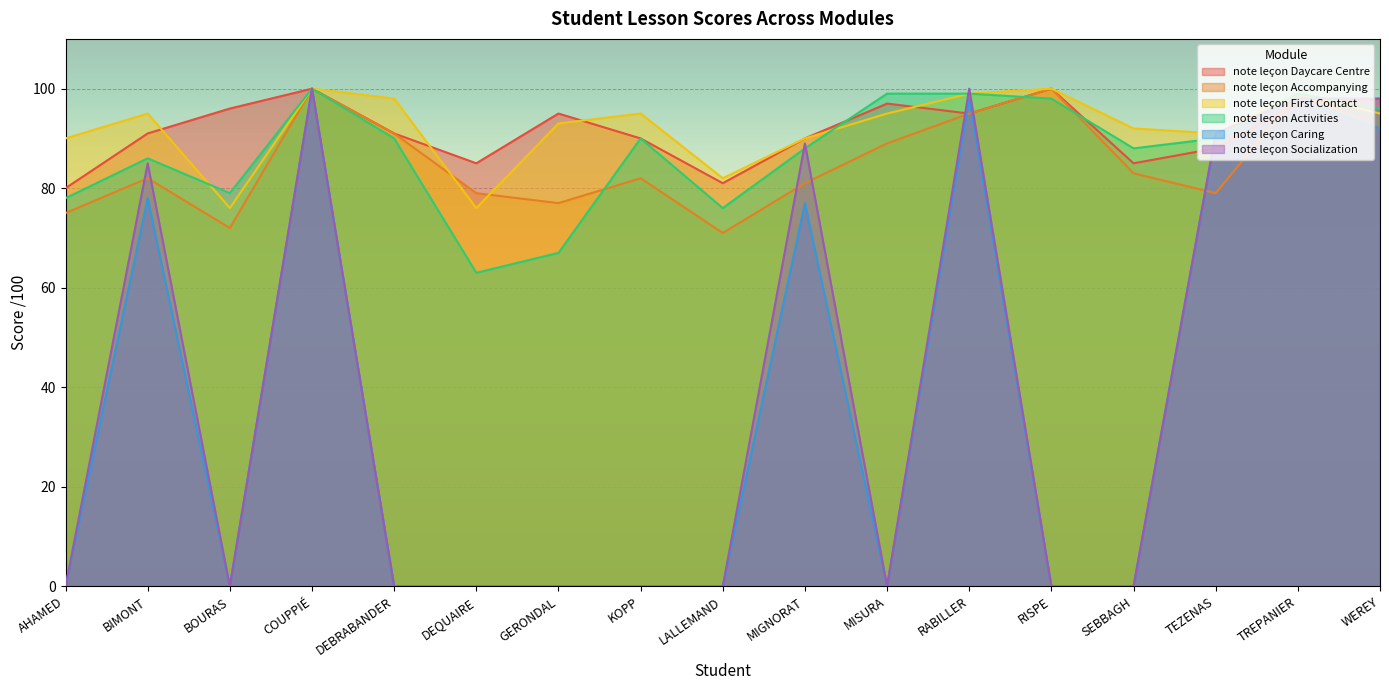

Reading left to right, what are all the values shown in this chart?

note leçon Daycare Centre: AHAMED=80	BIMONT=91	BOURAS=96	COUPPIÉ=100	DEBRABANDER=91	DEQUAIRE=85	GERONDAL=95	KOPP=90	LALLEMAND=81	MIGNORAT=90	MISURA=97	RABILLER=95	RISPE=100	SEBBAGH=85	TEZENAS=88	TREPANIER=97	WEREY=98
note leçon Accompanying: AHAMED=75	BIMONT=82	BOURAS=72	COUPPIÉ=100	DEBRABANDER=91	DEQUAIRE=79	GERONDAL=77	KOPP=82	LALLEMAND=71	MIGNORAT=81	MISURA=89	RABILLER=95	RISPE=100	SEBBAGH=83	TEZENAS=79	TREPANIER=99	WEREY=92
note leçon First Contact: AHAMED=90	BIMONT=95	BOURAS=76	COUPPIÉ=100	DEBRABANDER=98	DEQUAIRE=76	GERONDAL=93	KOPP=95	LALLEMAND=82	MIGNORAT=90	MISURA=95	RABILLER=99	RISPE=100	SEBBAGH=92	TEZENAS=91	TREPANIER=99	WEREY=95
note leçon Activities: AHAMED=78	BIMONT=86	BOURAS=79	COUPPIÉ=100	DEBRABANDER=90	DEQUAIRE=63	GERONDAL=67	KOPP=90	LALLEMAND=76	MIGNORAT=88	MISURA=99	RABILLER=99	RISPE=98	SEBBAGH=88	TEZENAS=90	TREPANIER=99	WEREY=96
note leçon Caring: AHAMED=0	BIMONT=78	BOURAS=0	COUPPIÉ=100	DEBRABANDER=0	DEQUAIRE=0	GERONDAL=0	KOPP=0	LALLEMAND=0	MIGNORAT=77	MISURA=0	RABILLER=98	RISPE=0	SEBBAGH=0	TEZENAS=91	TREPANIER=98	WEREY=92
note leçon Socialization: AHAMED=0	BIMONT=85	BOURAS=0	COUPPIÉ=100	DEBRABANDER=0	DEQUAIRE=0	GERONDAL=0	KOPP=0	LALLEMAND=0	MIGNORAT=89	MISURA=0	RABILLER=100	RISPE=0	SEBBAGH=0	TEZENAS=91	TREPANIER=98	WEREY=98